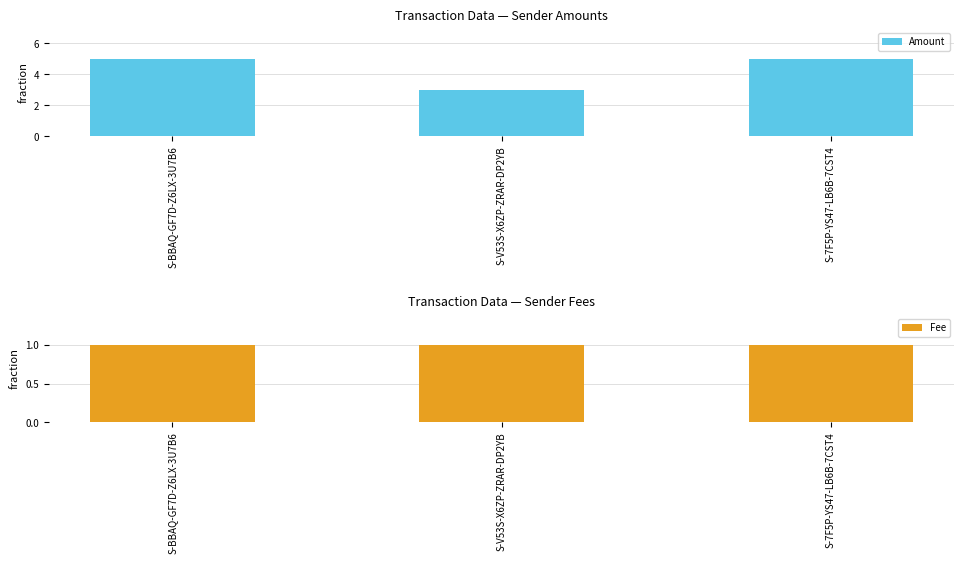

Are the bars horizontal?

No